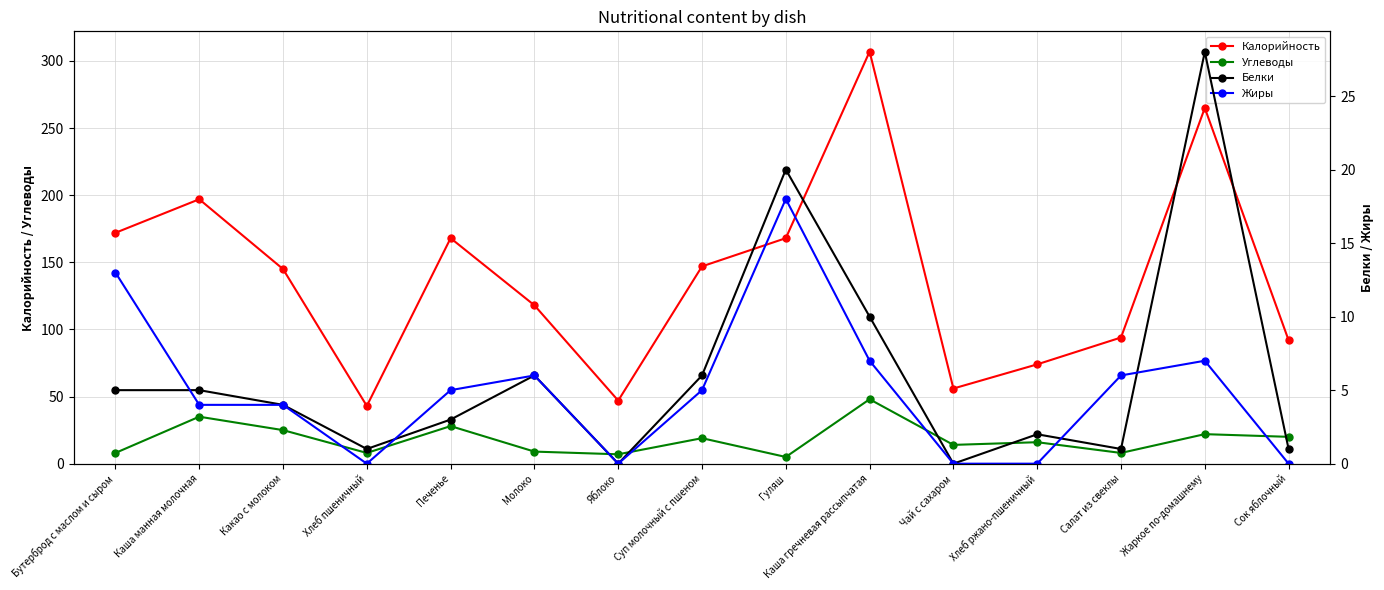

At which label is Жиры closest to 9?

Каша гречневая рассыпчатая